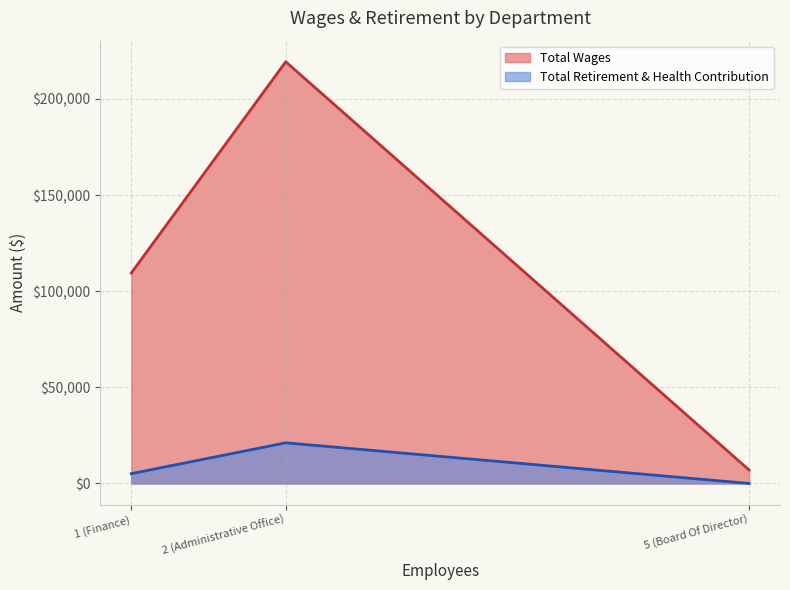

Count the Total Wages values in the range 7000 to 219384.

3